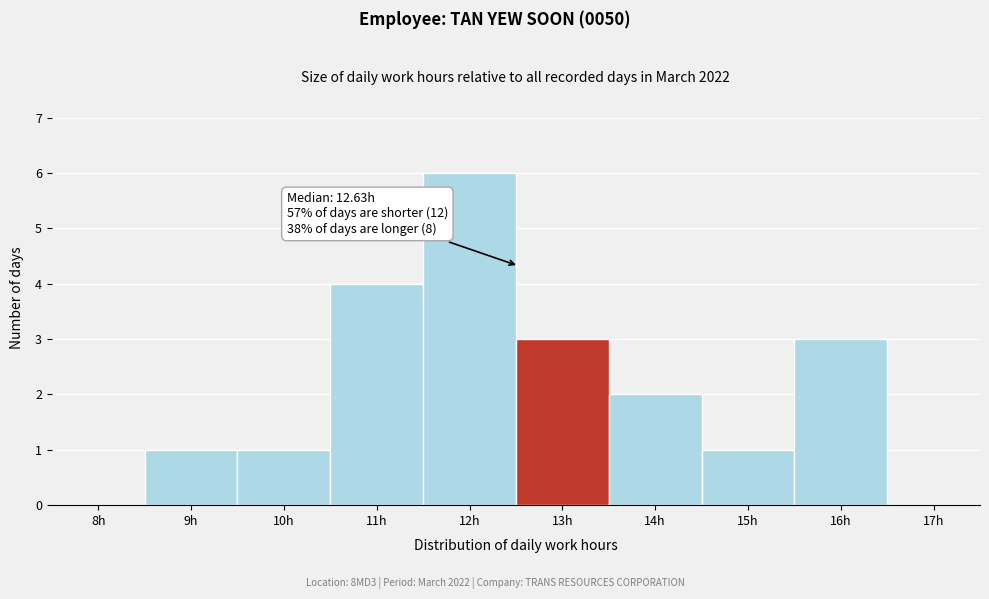

Reading left to right, what are all the values shown in this chart?

8h=0	9h=1	10h=1	11h=4	12h=6	13h=3	14h=2	15h=1	16h=3	17h=0